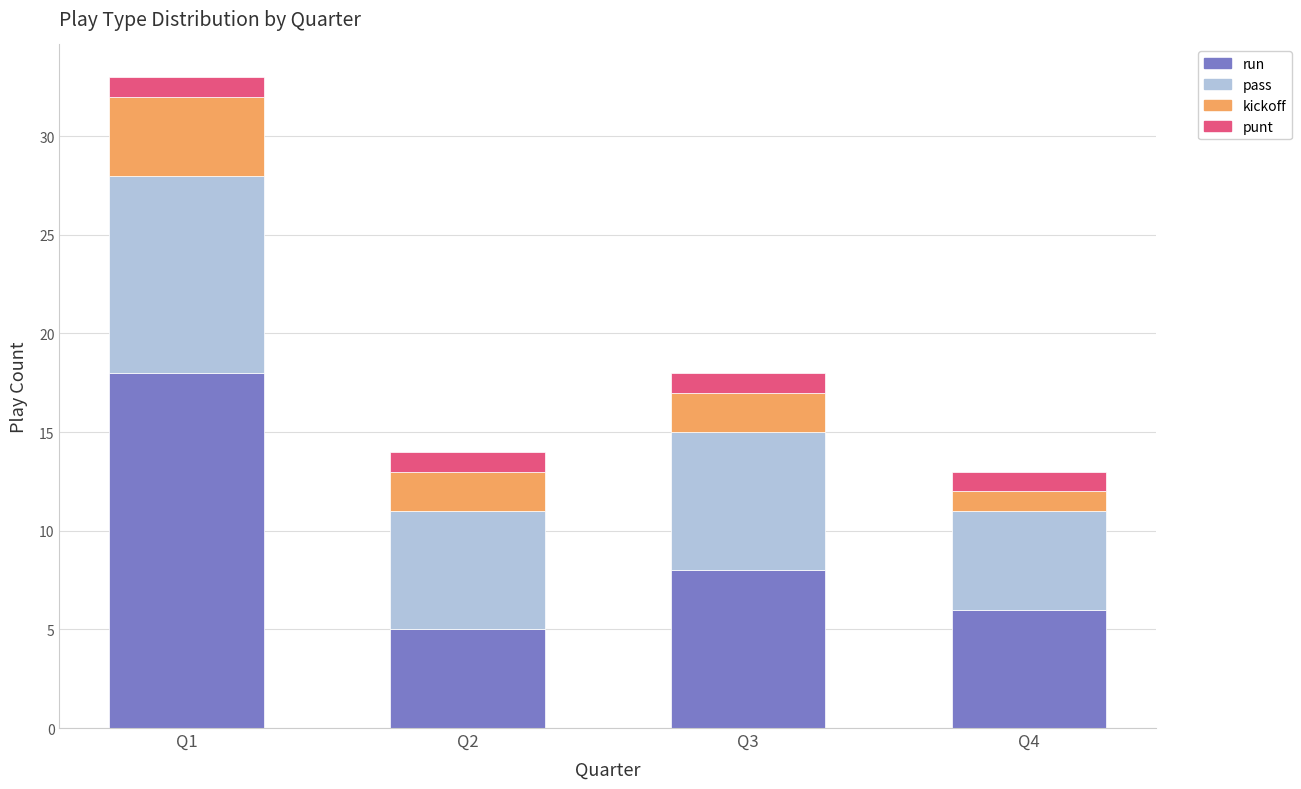

What is the difference between the second highest and second lowest values in the run series?

2